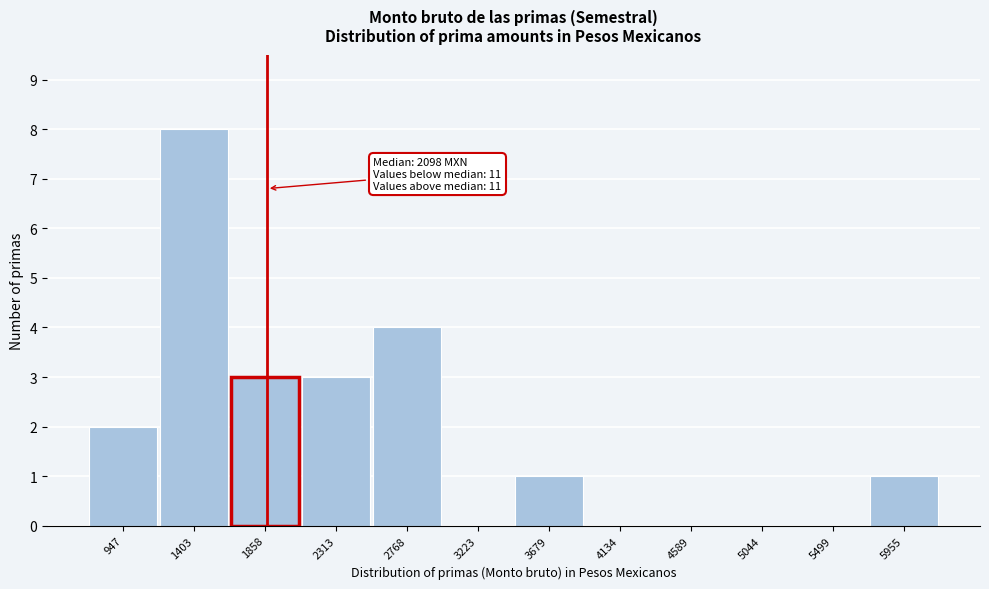

Reading left to right, what are all the values shown in this chart?

947=2	1403=8	1858=3	2313=3	2768=4	3223=0	3679=1	4134=0	4589=0	5044=0	5499=0	5955=1